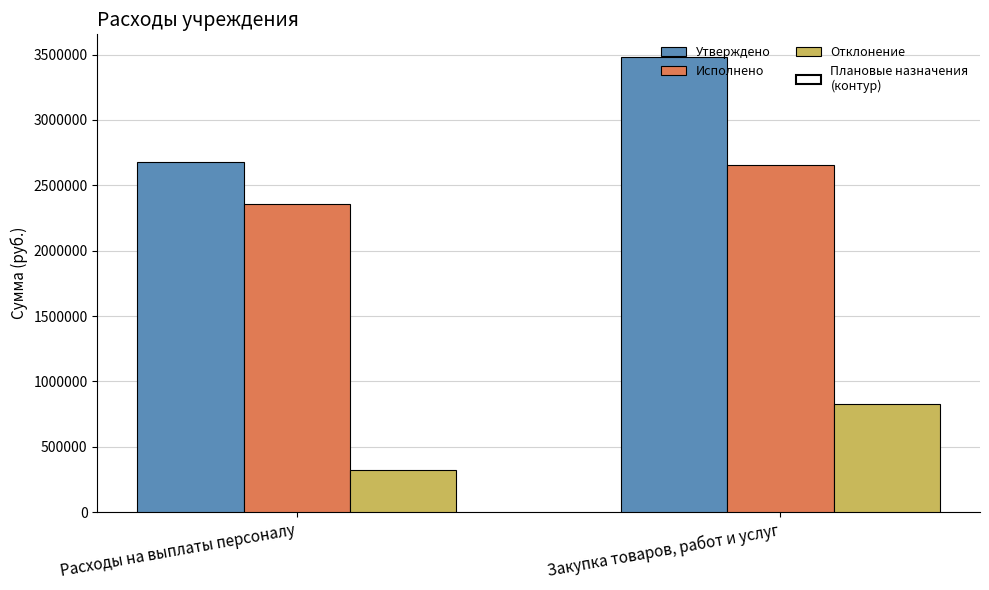

Which label corresponds to the smallest value in the chart?

Расходы на выплаты персоналу